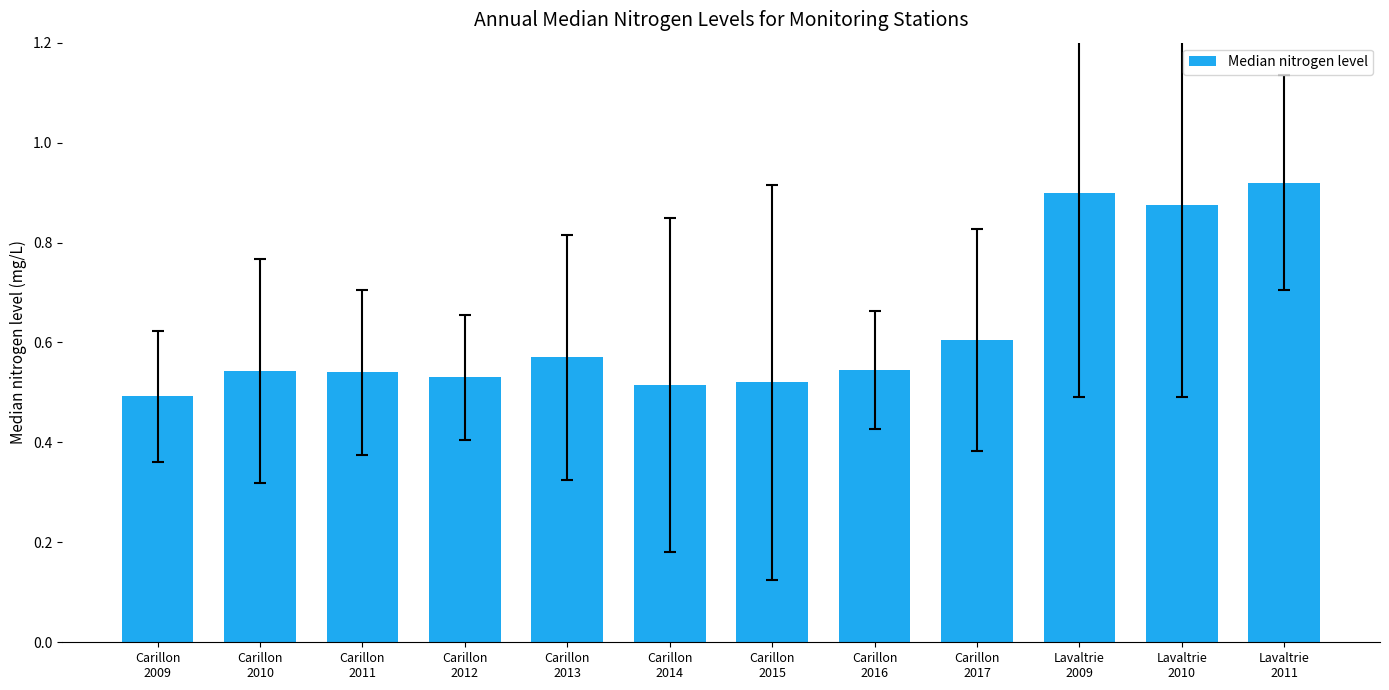

What is the label of the 5th bar from the right?

Carillon
2016